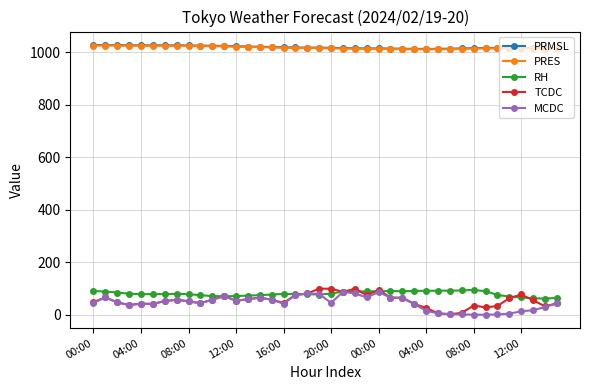

Is this an area chart (filled region under the line)?

No